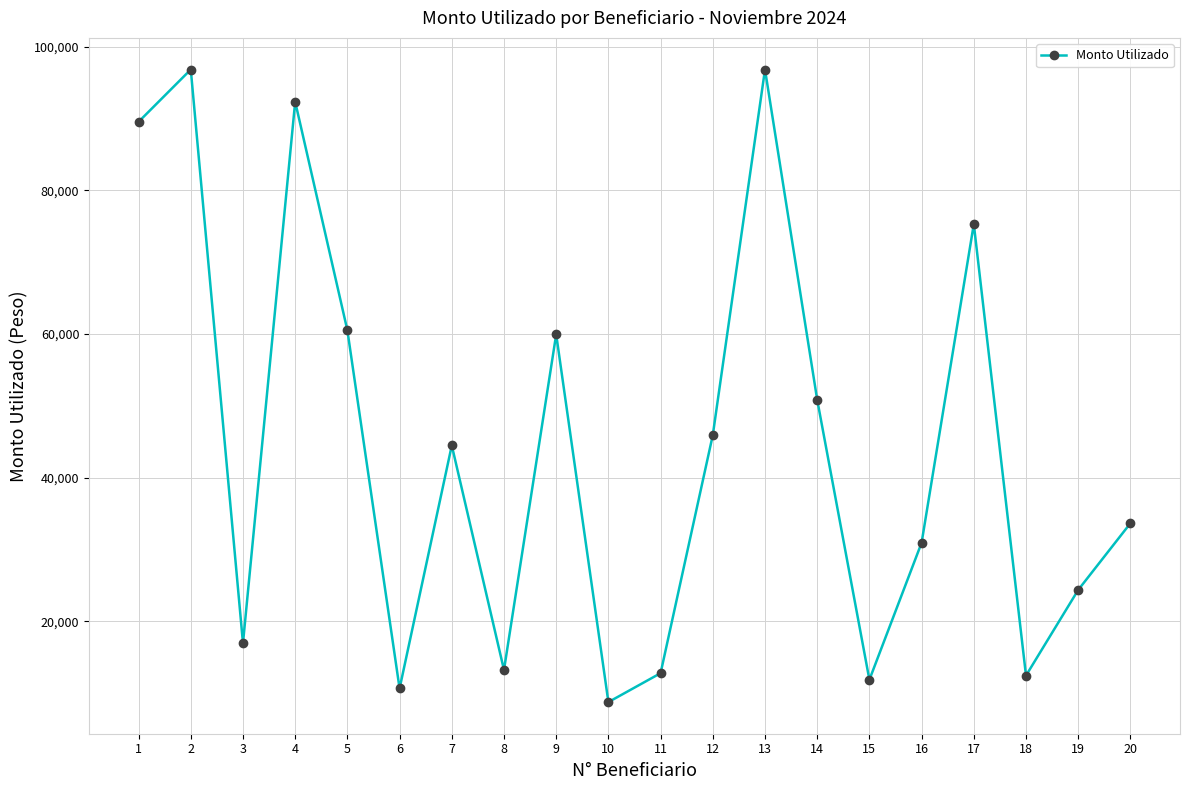

The value at 3 is 16950. True or false?

True